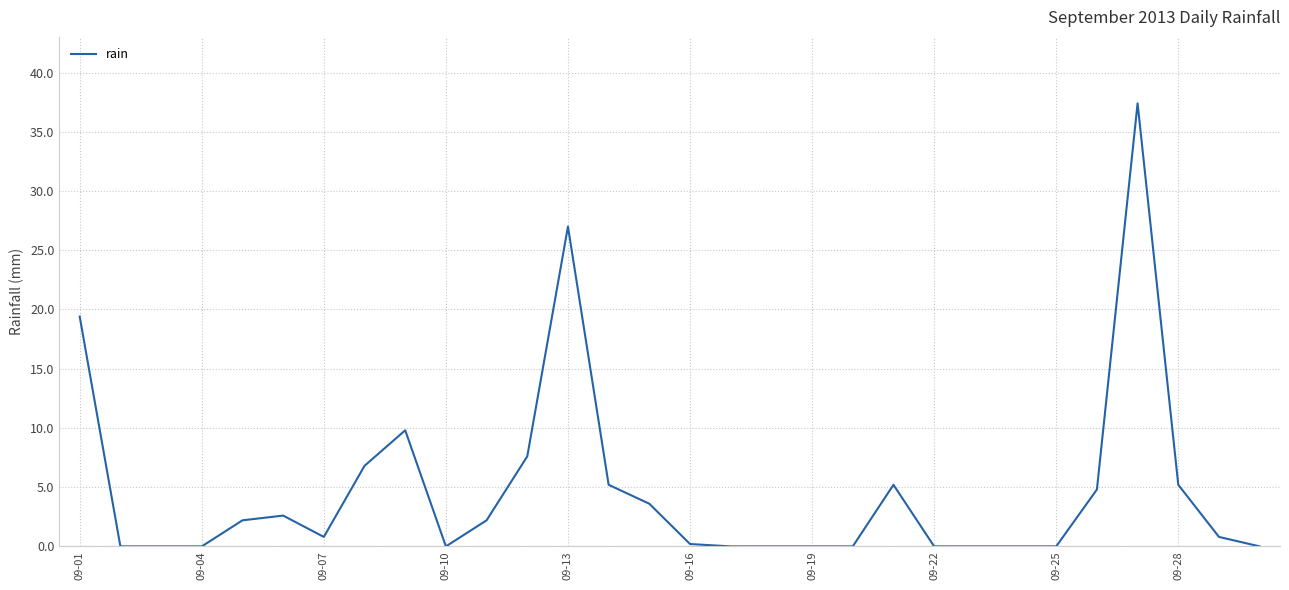

What is the greatest value displayed?

37.4